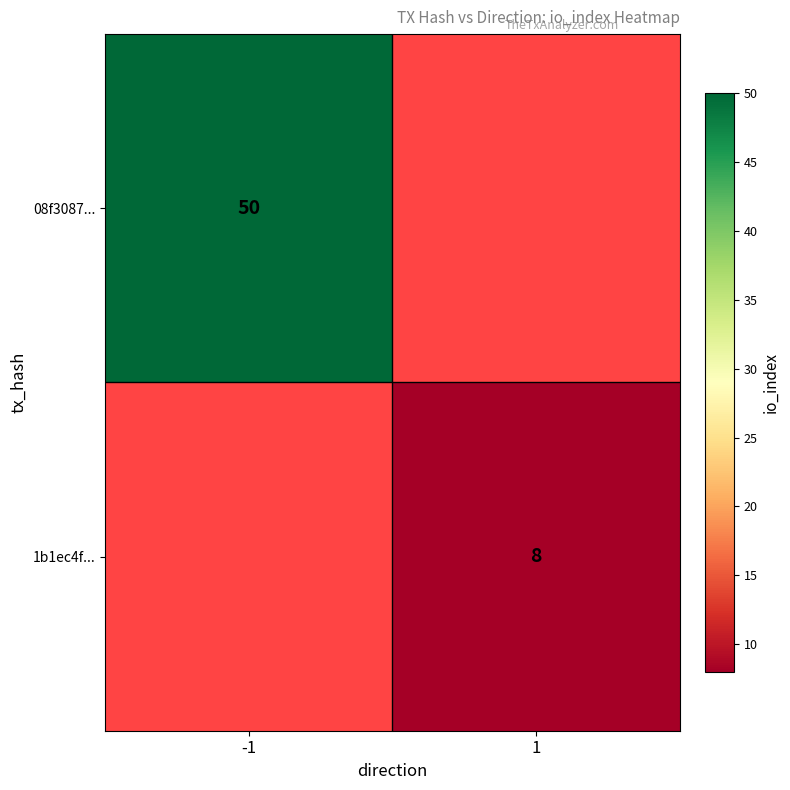

Is it true that 1b1ec4f... equals 12.9 at 1?

False